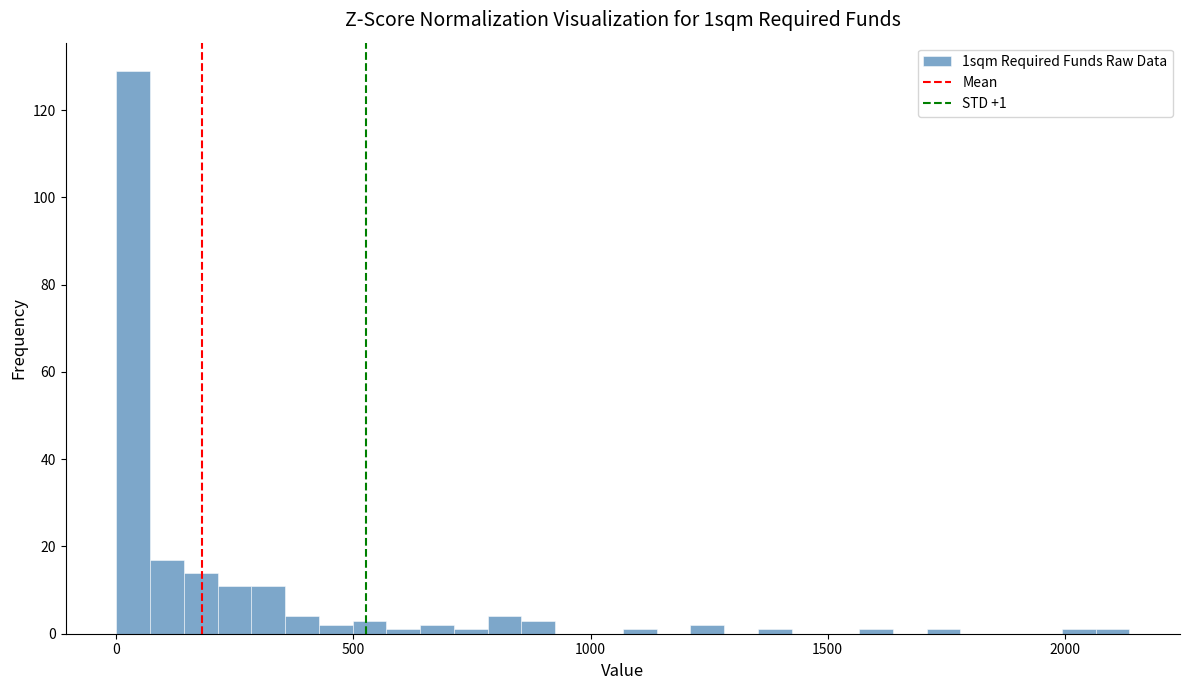

Around what value on the x-axis is the tallest bar? Give the approximate position of its centre, as read against the axis.

50